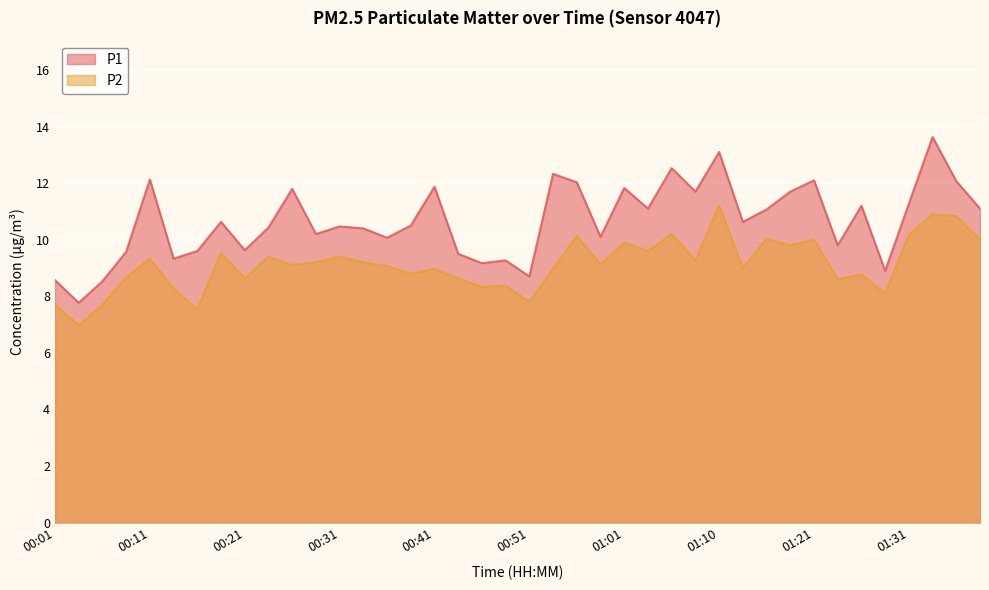

How many interior local valleys does the P1 series have?

13